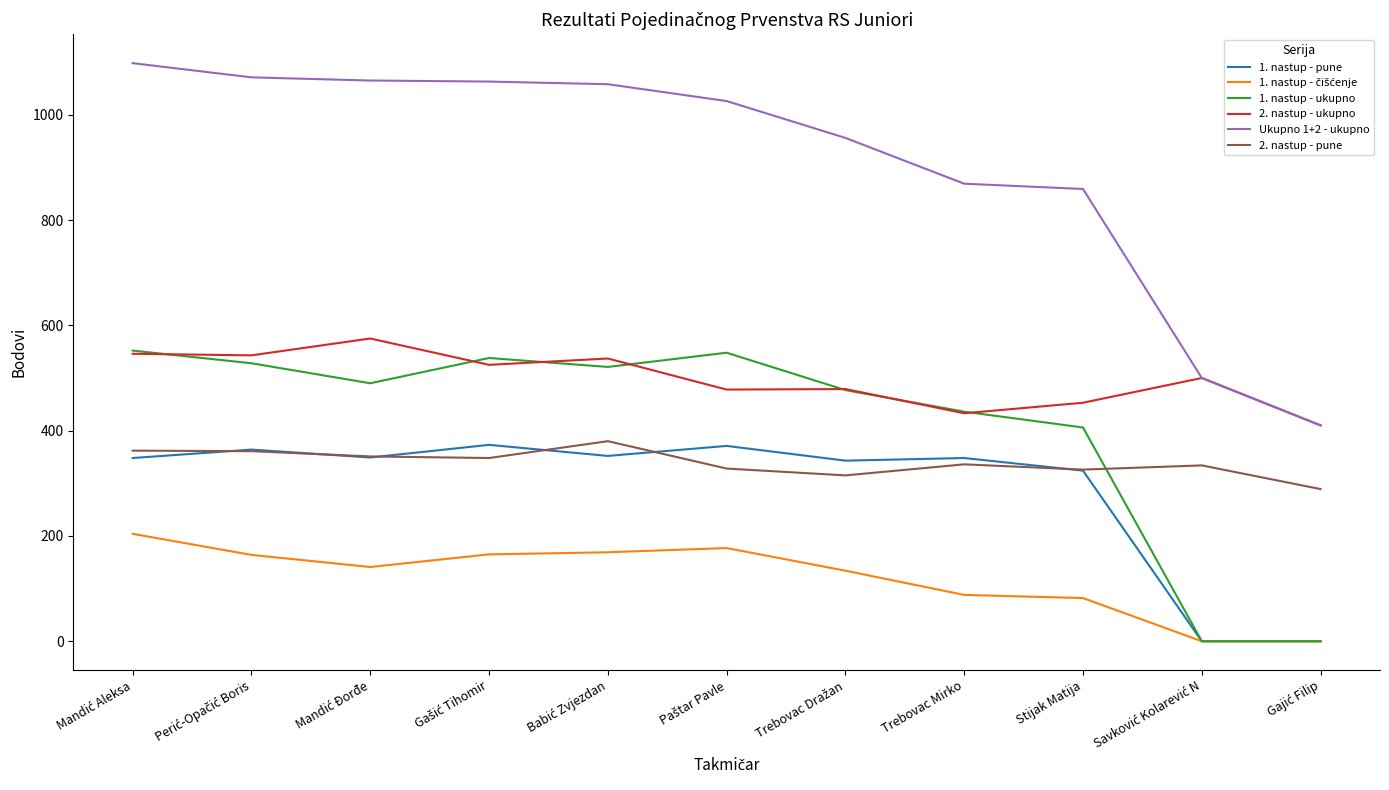

The value of 2. nastup - ukupno at Trebovac Mirko is 274. True or false?

False